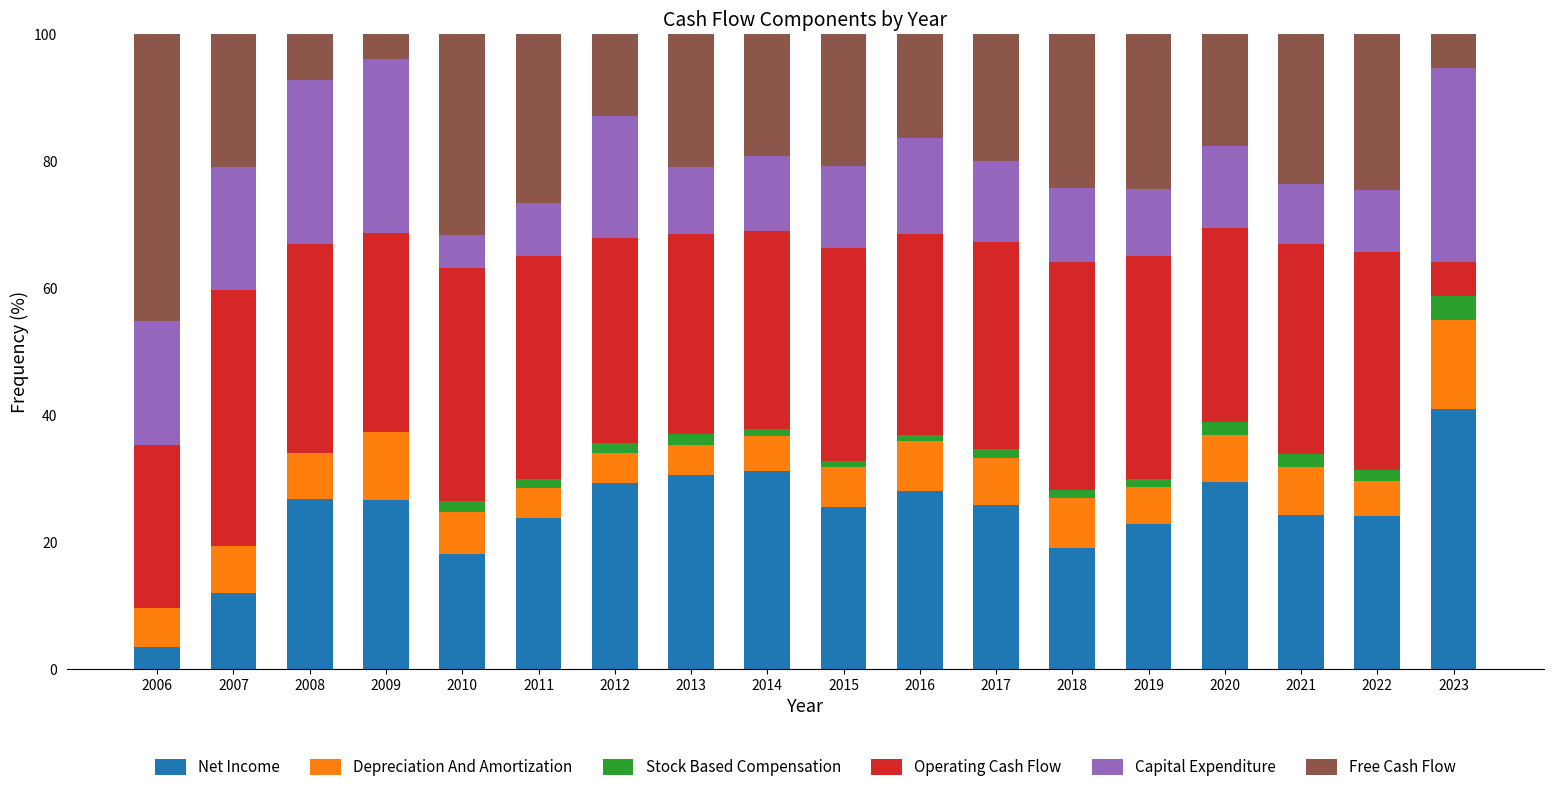

What is the highest value of the Net Income series?

41.0